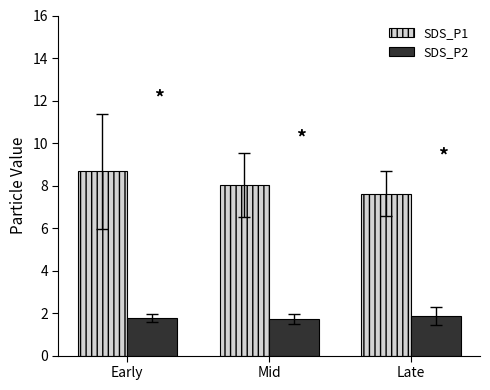

What is the approximate value of SDS_P2 at Late?

1.9